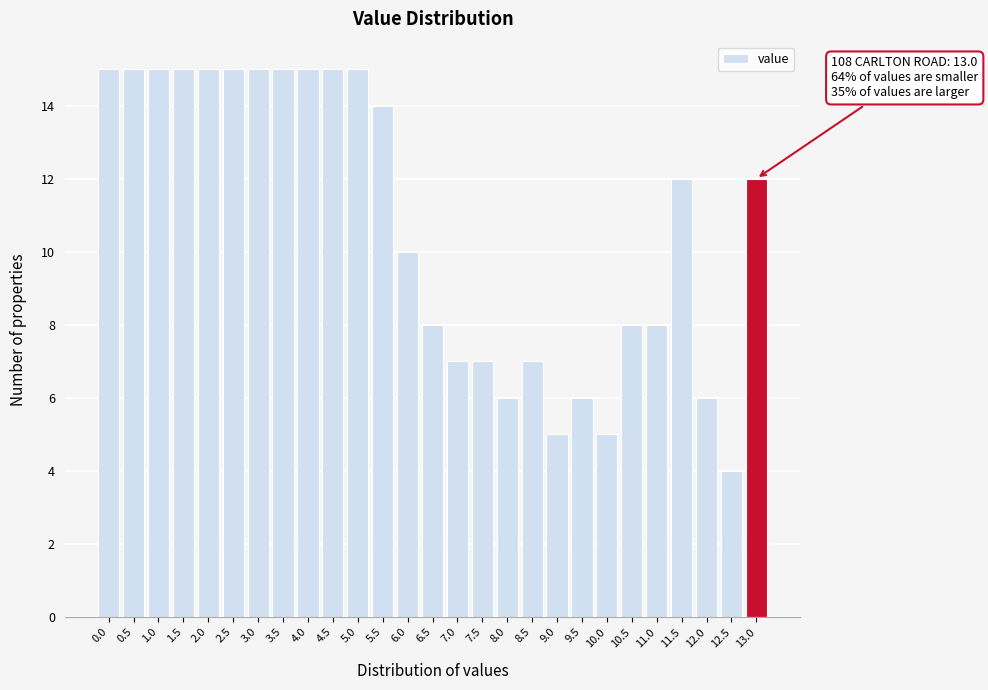

Reading left to right, list all the values displayed in this chart.

15	15	15	15	15	15	15	15	15	15	15	14	10	8	7	7	6	7	5	6	5	8	8	12	6	4	12